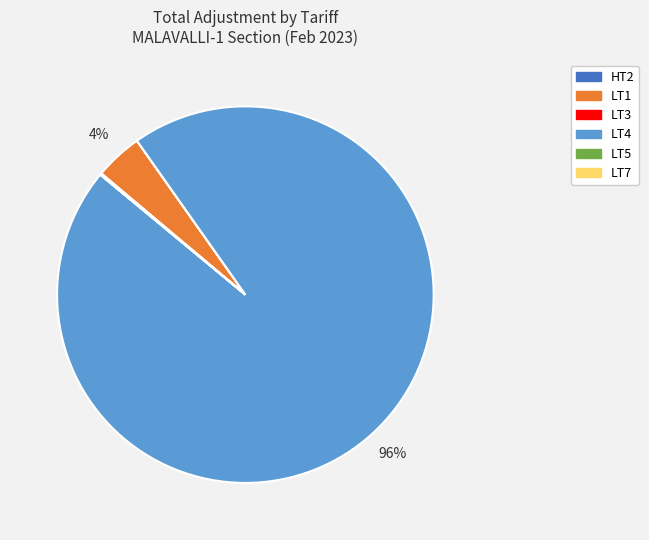

To the nearest percent, what is the difference between the largest and smallest slice percentages?

96%